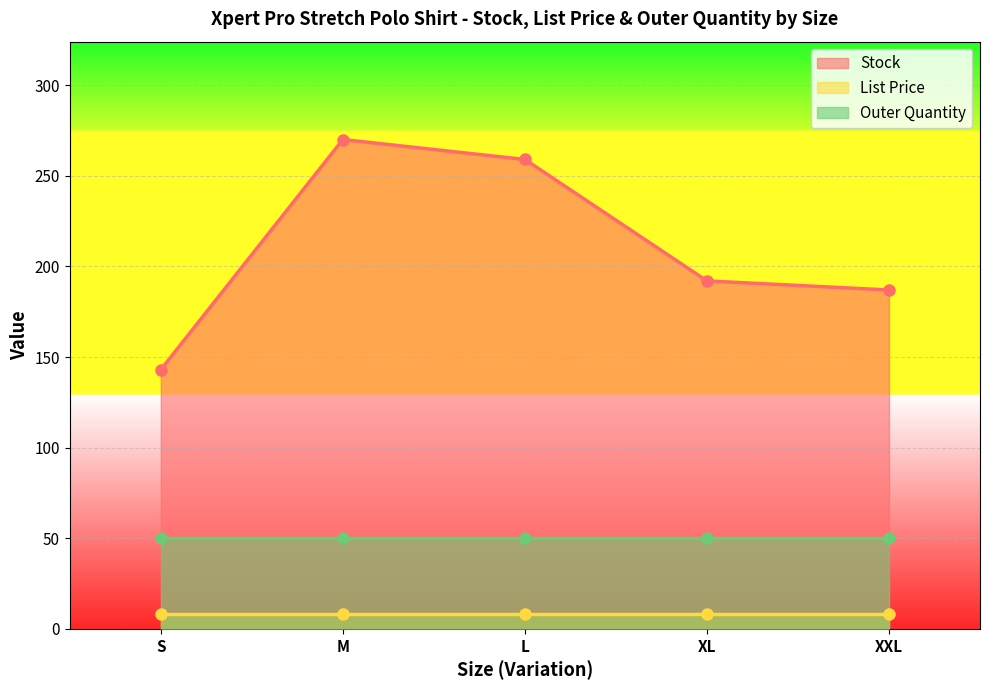

What is the lowest value of the Stock series?

143